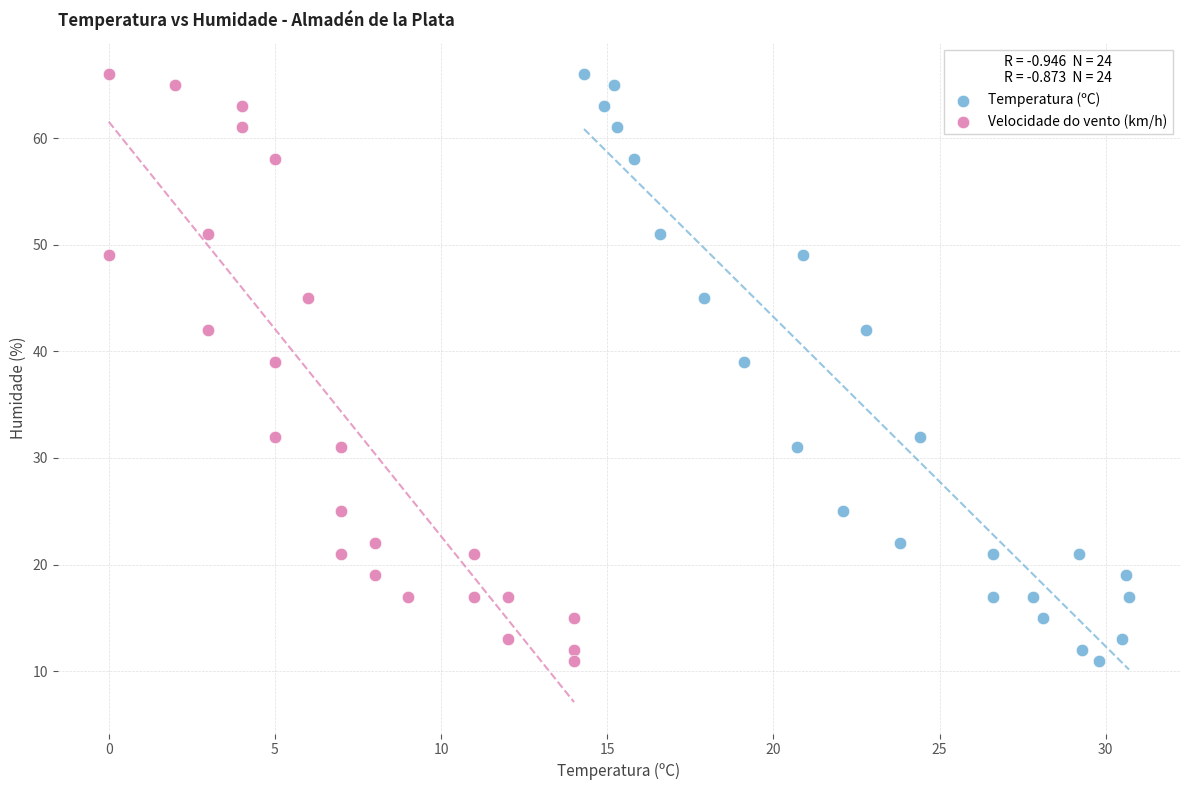

What are all the series names shown in the legend?

Temperatura (ºC), Velocidade do vento (km/h)